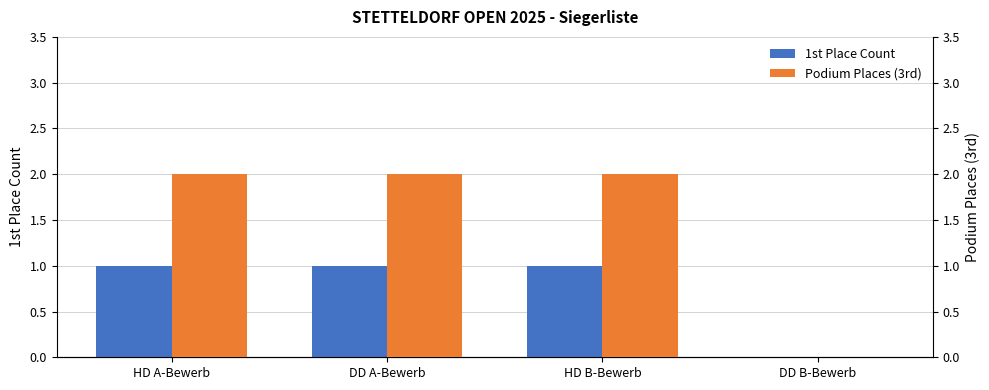

Which series changed the most between HD A-Bewerb and HD B-Bewerb?

1st Place Count